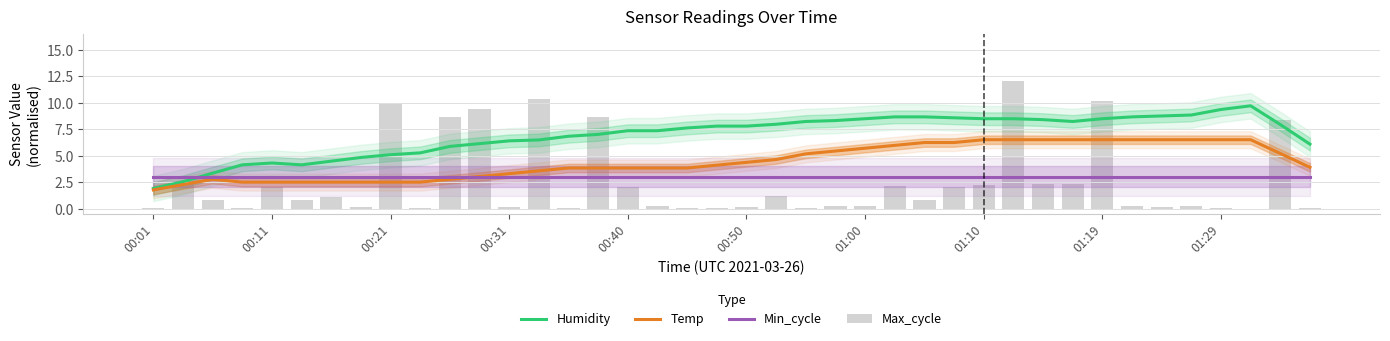

How many data points does each series have?

40